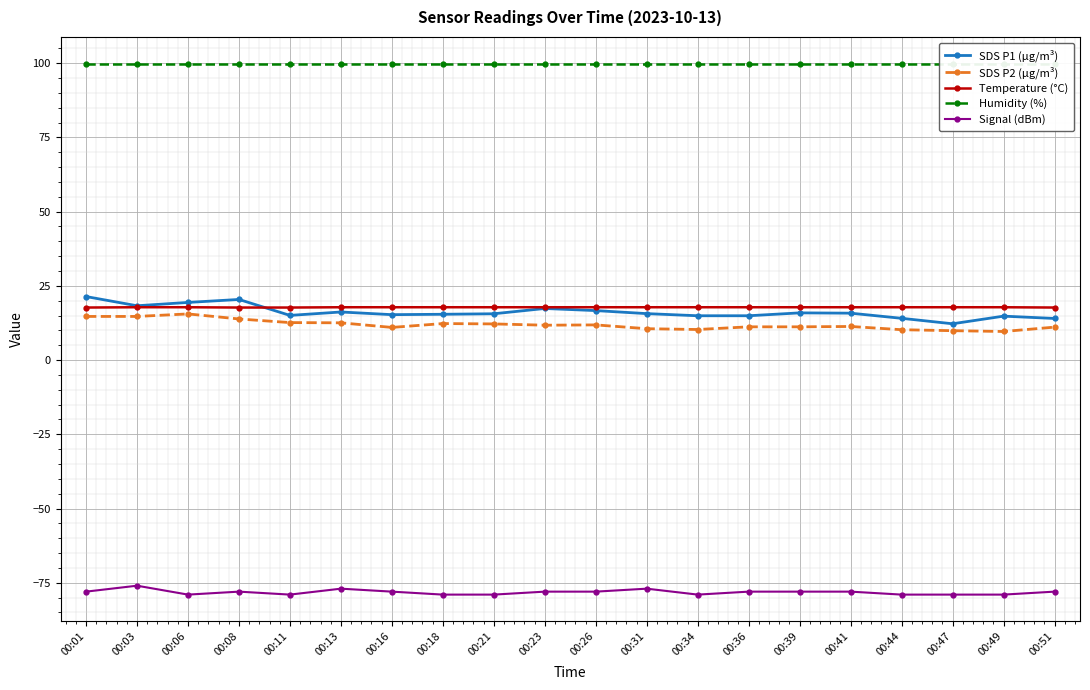

At which category is the sum across all series the highest?

00:01